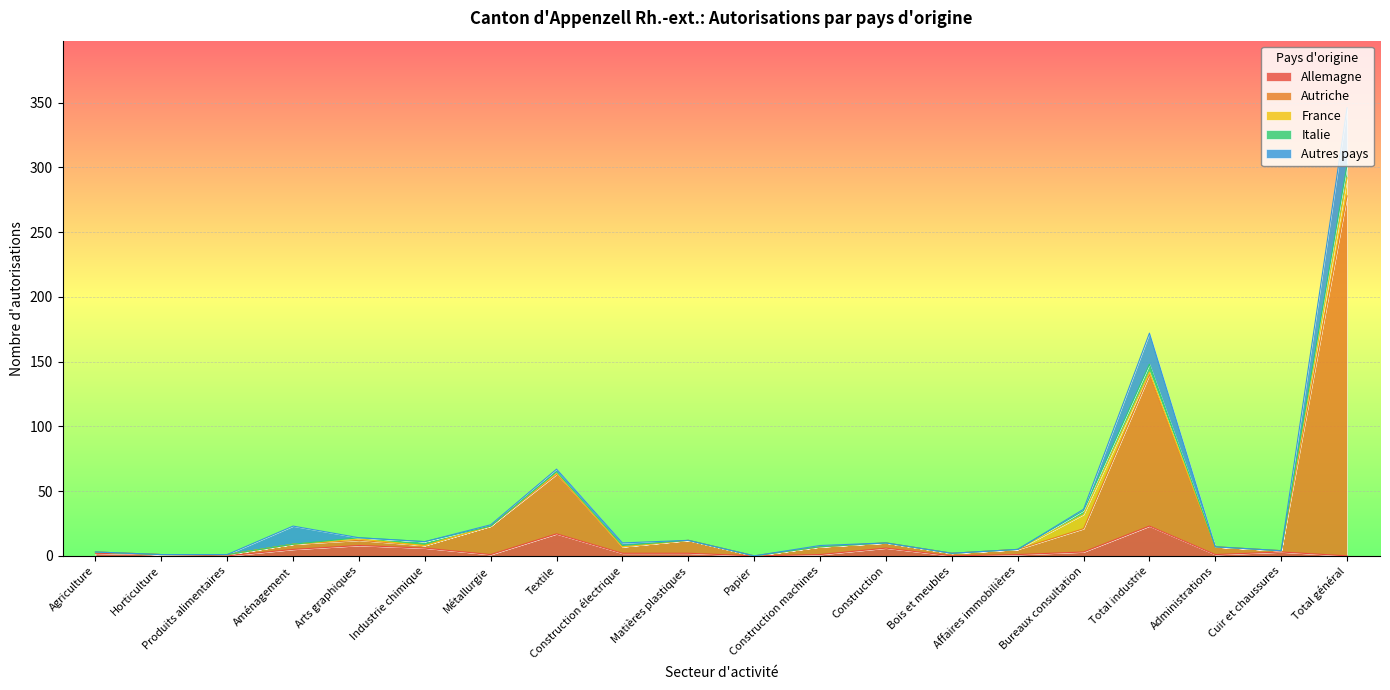

True or false: Autriche has a value of 2 at Agriculture.

False